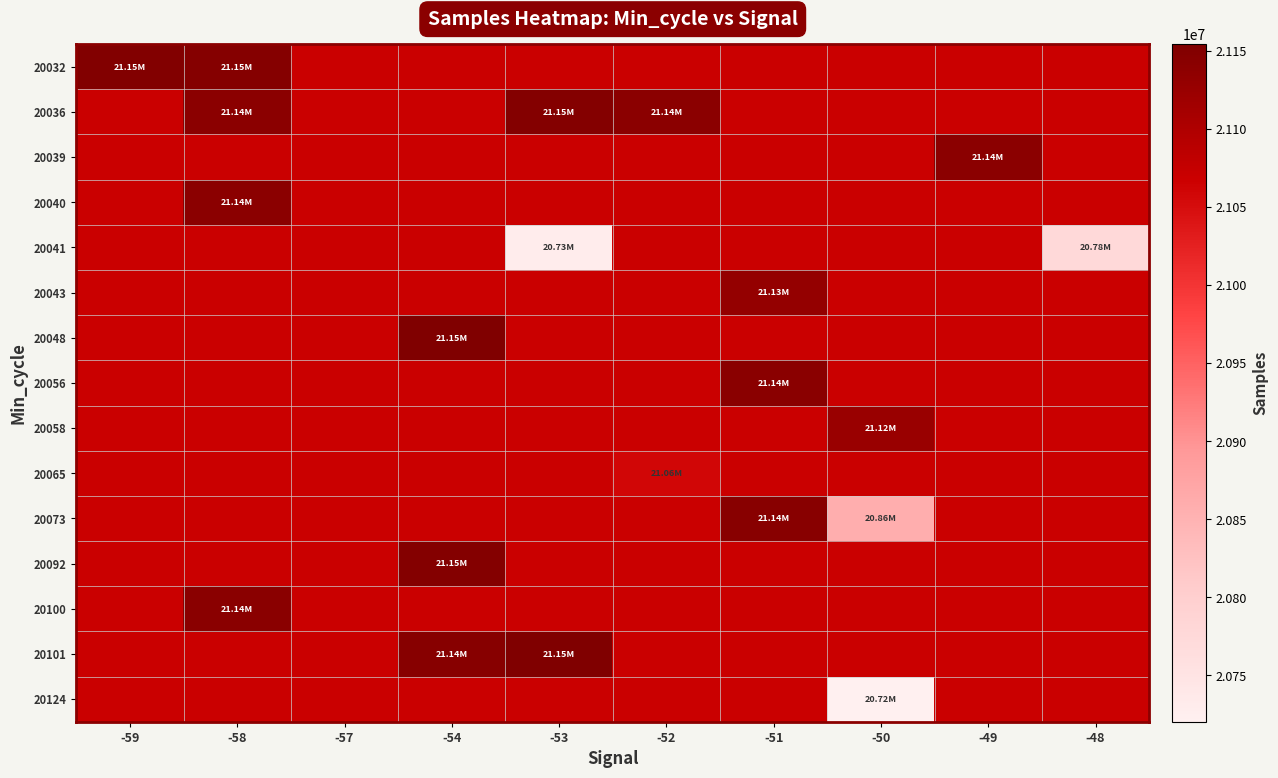

What is the difference between the highest and lowest values at -50?

404670.0